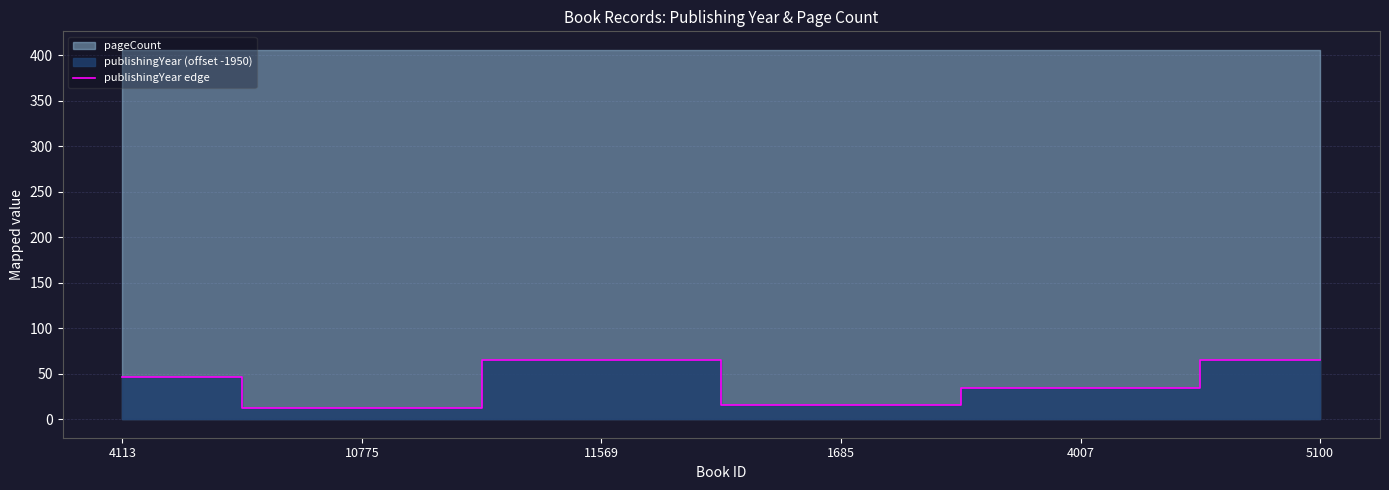

What is the smallest value displayed?

12